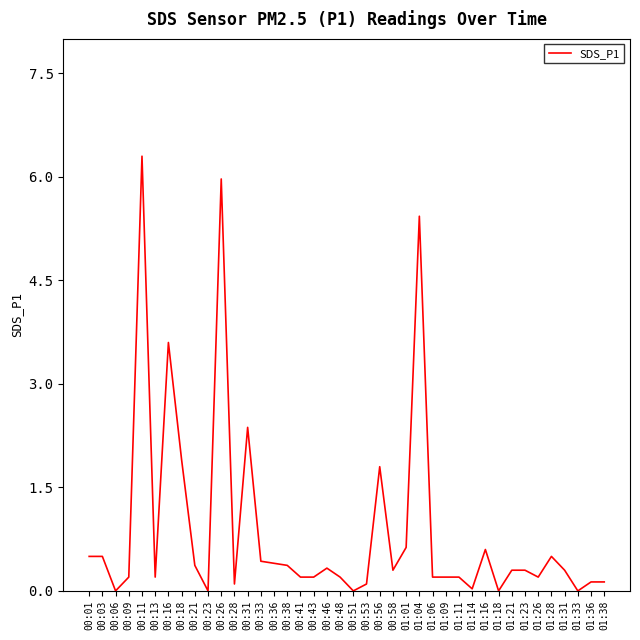

True or false: the data shows 0.2 at 00:41.

True